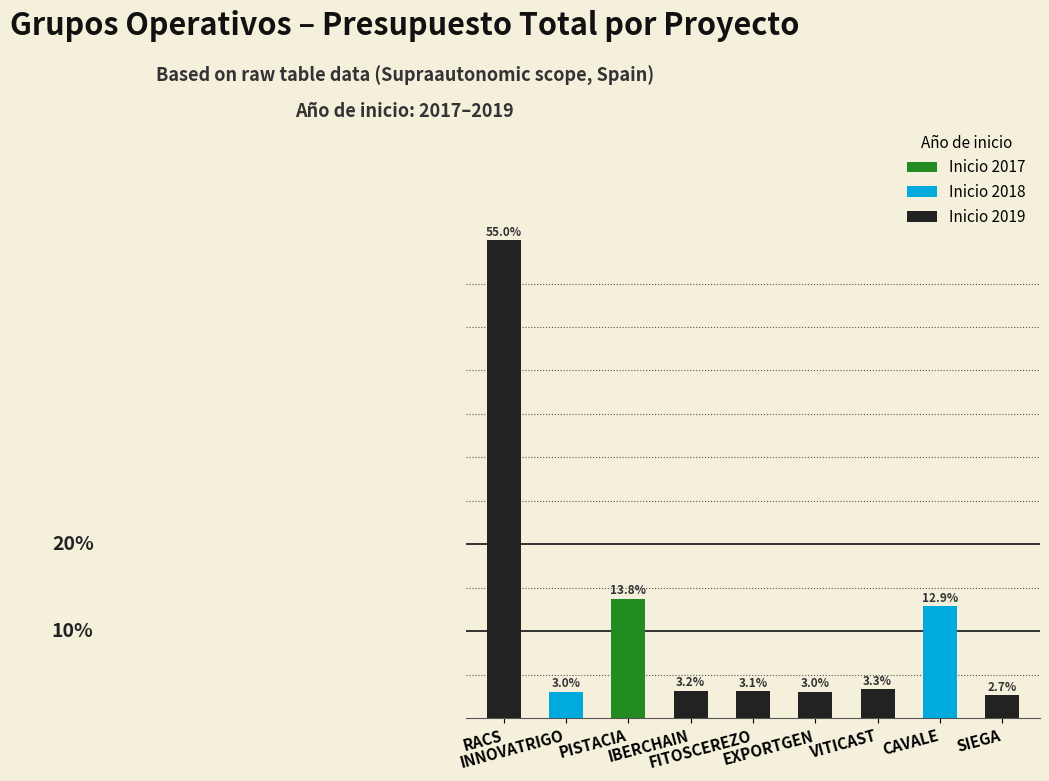

Which category has the highest value across all series?

RACS